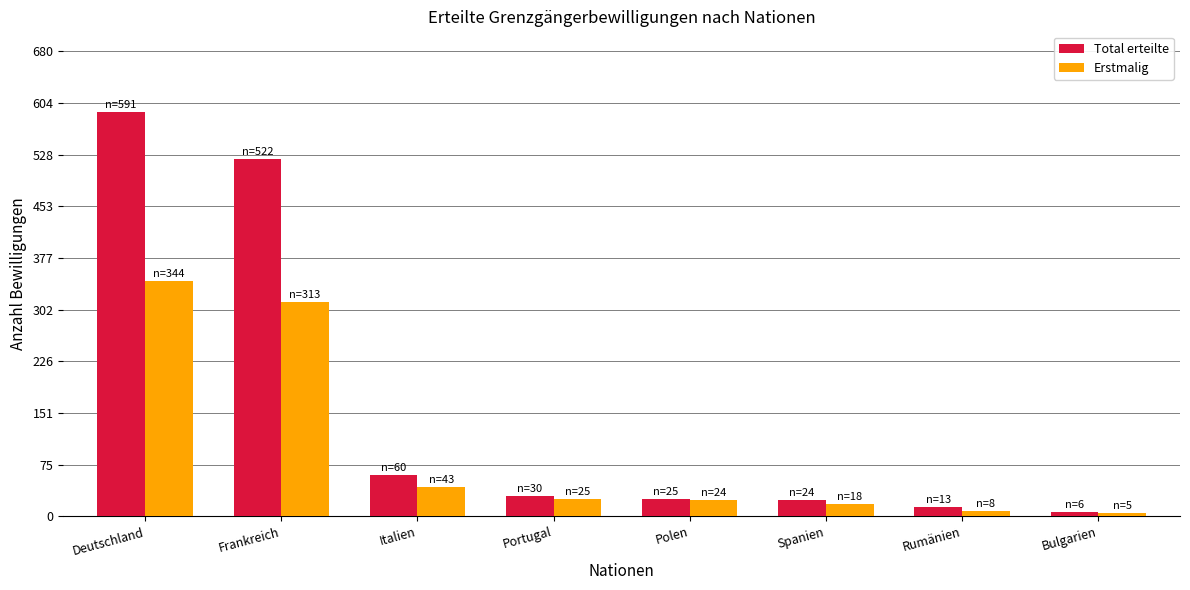

What is the smallest value displayed?

5